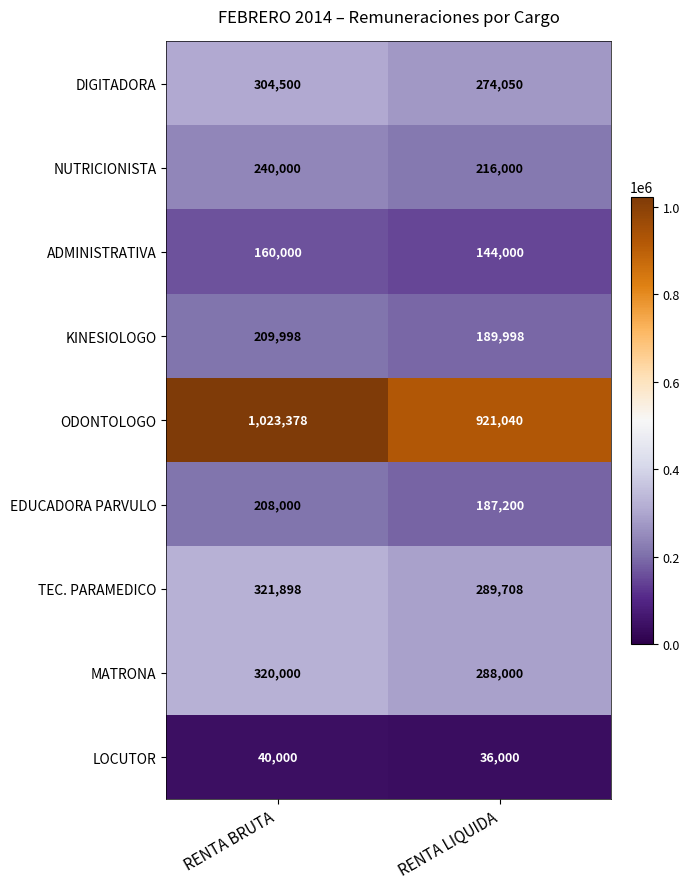

What is the approximate value of ODONTOLOGO at RENTA BRUTA?

1023378